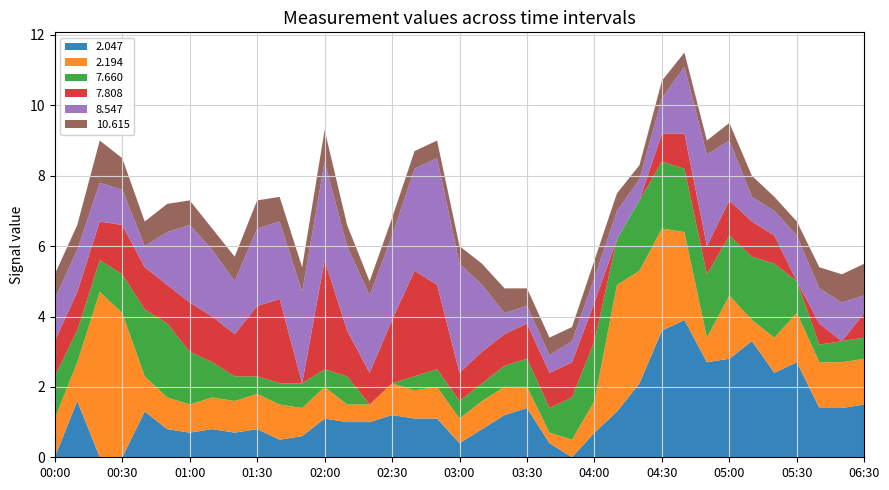

What is the total value across all series at 02:00?

9.3